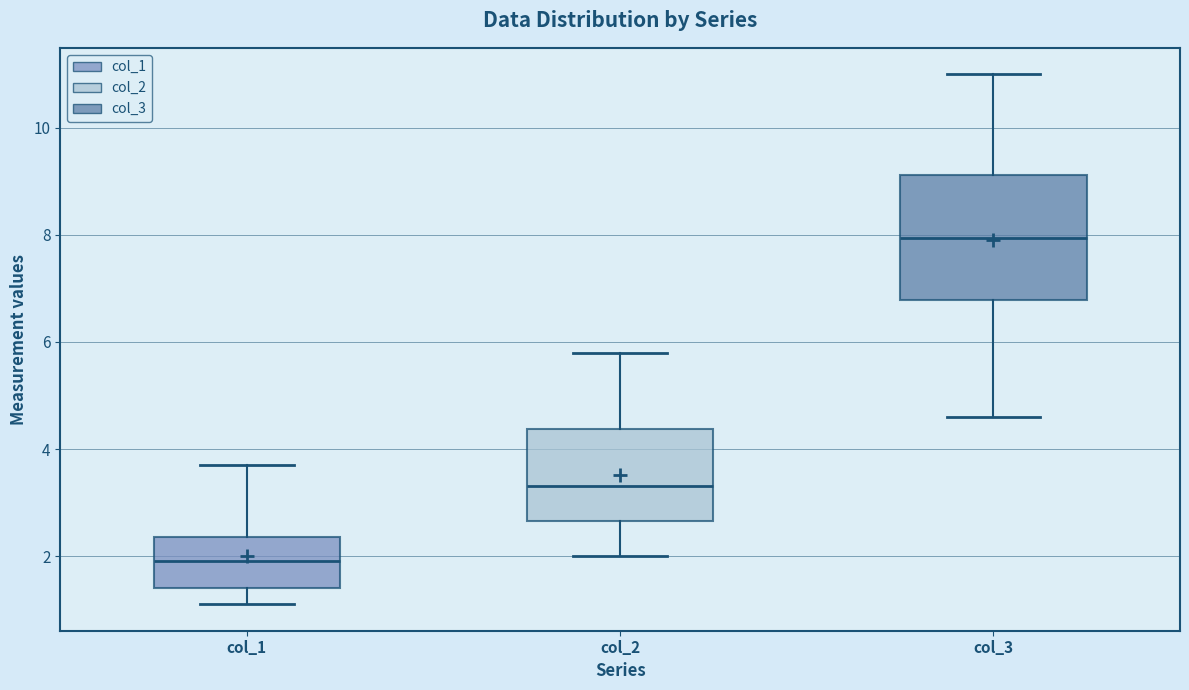

Comparing the boxes themselves (not the whiskers), which one is the tallest?

col_3